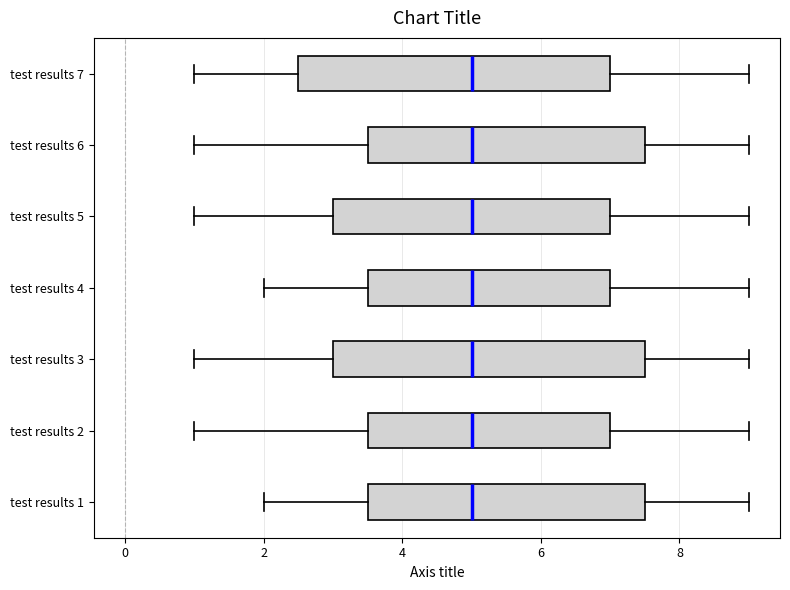

Where is the right edge of the box for test results 7 on the x-axis? The values are not printed on the chart, so give them approximately, as read against the axis.

7.0